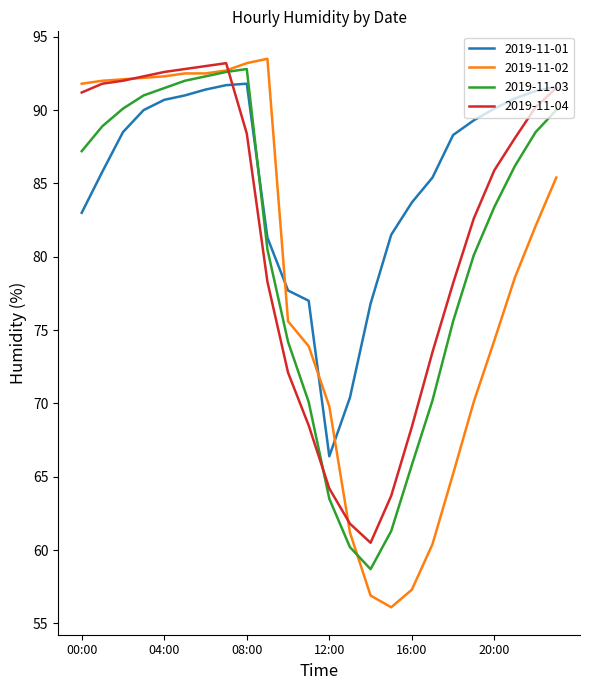

Is this an area chart (filled region under the line)?

No